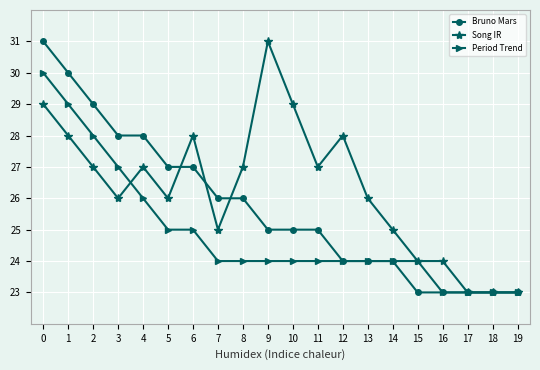

Does the chart display data point markers on the line(s)?

Yes